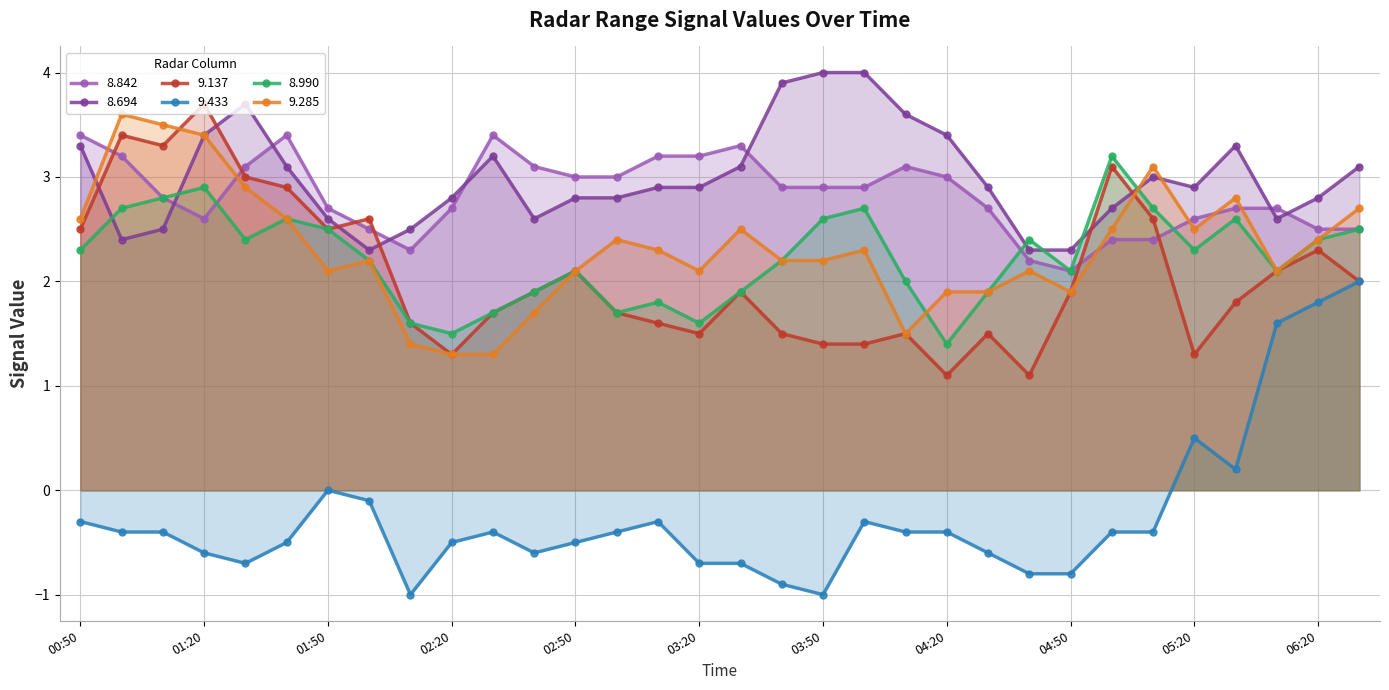

Which series changed the most between 01:50 and 04:50?

9.433